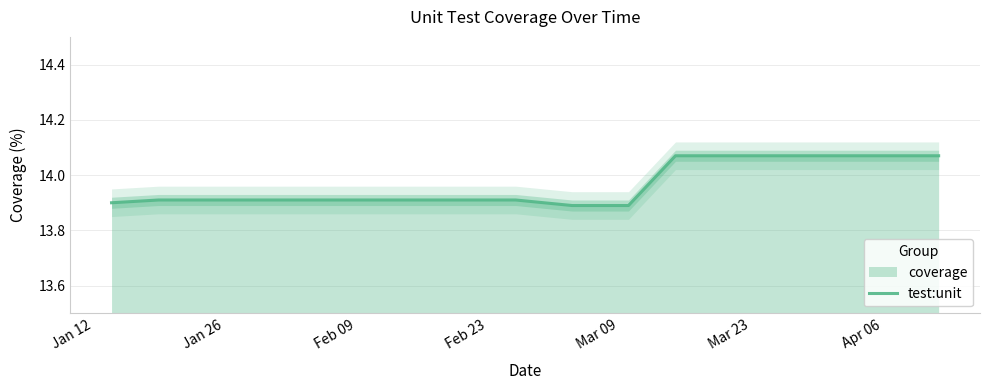

What is the minimum value for test:unit?

13.9